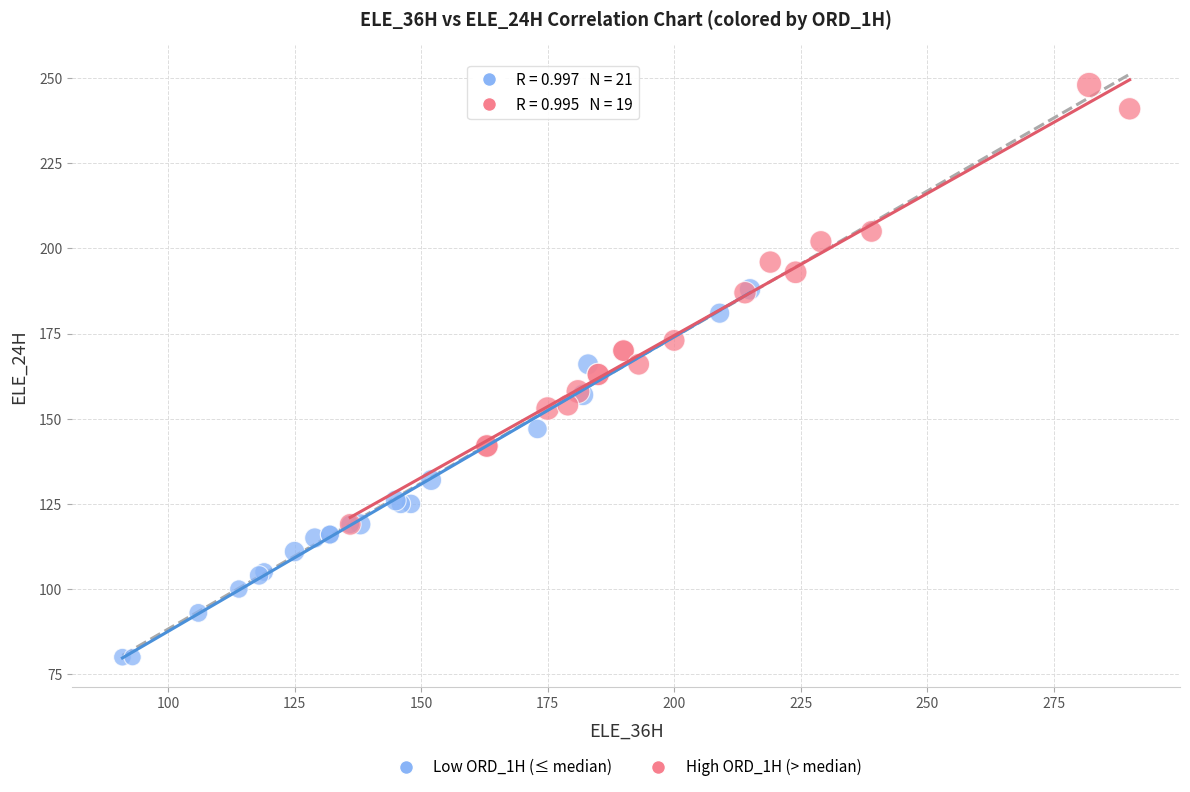

What are all the series names shown in the legend?

Low ORD_1H (≤ median), High ORD_1H (> median)